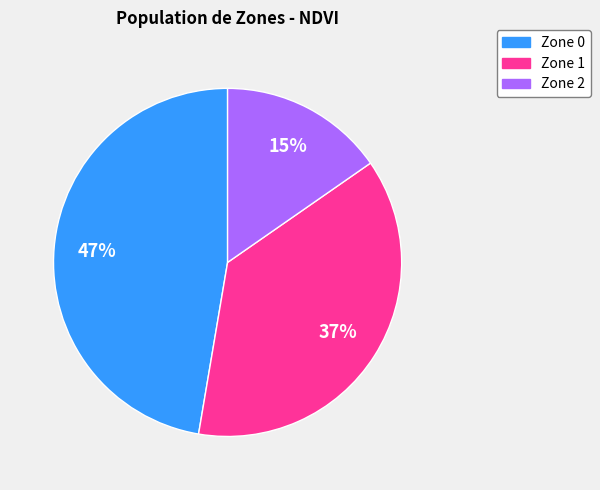

To the nearest percent, what is the difference between the Zone 0 and Zone 2 slice percentages?

32%